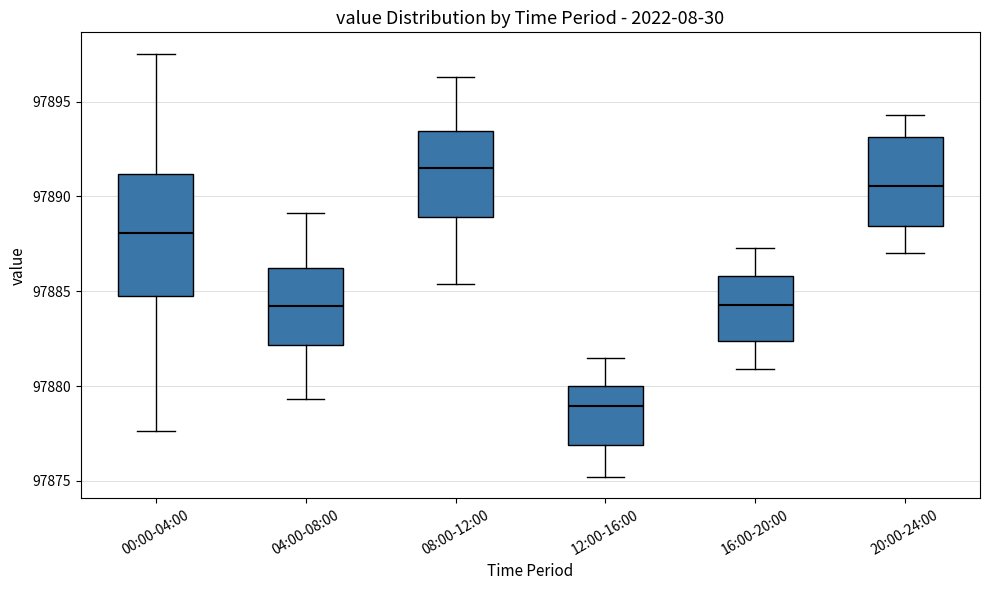

Comparing the boxes themselves (not the whiskers), which one is the tallest?

00:00-04:00